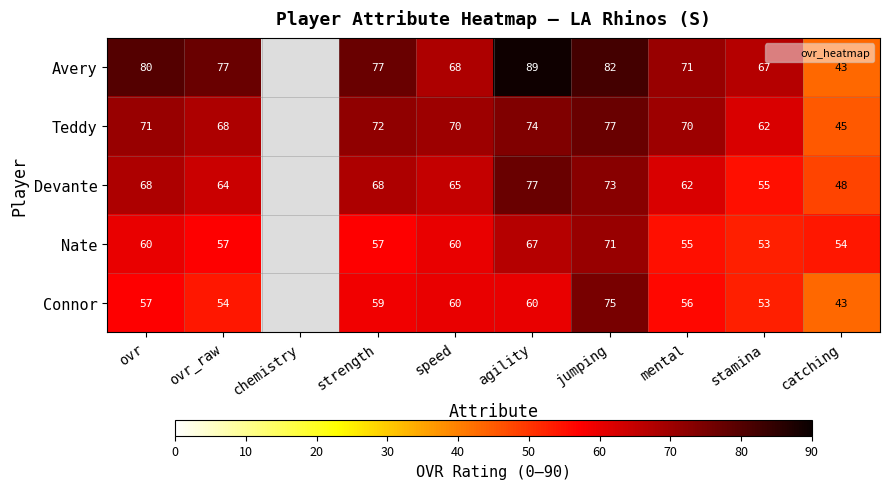

At strength, list the series in order from largest to smallest.

Avery, Teddy, Devante, Connor, Nate